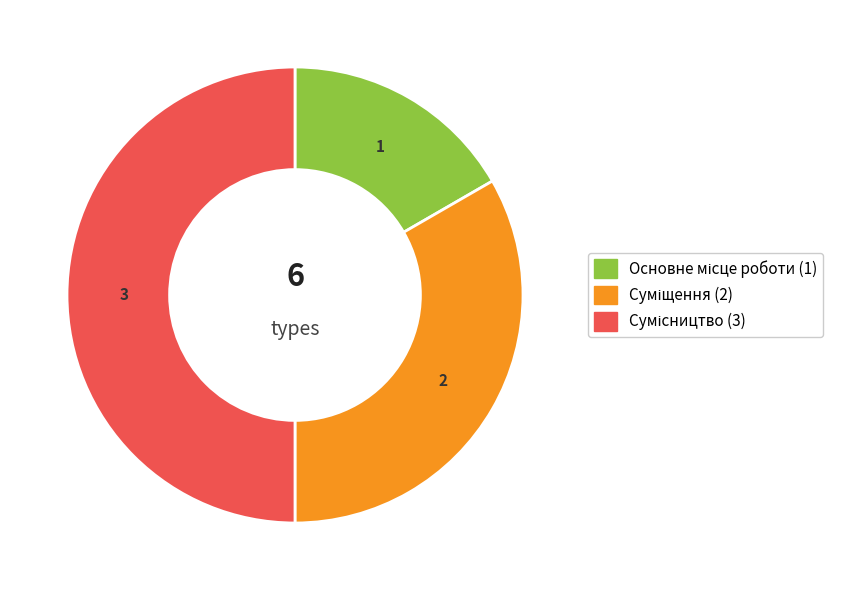

The Суміщення slice represents 42% of the pie. True or false?

False